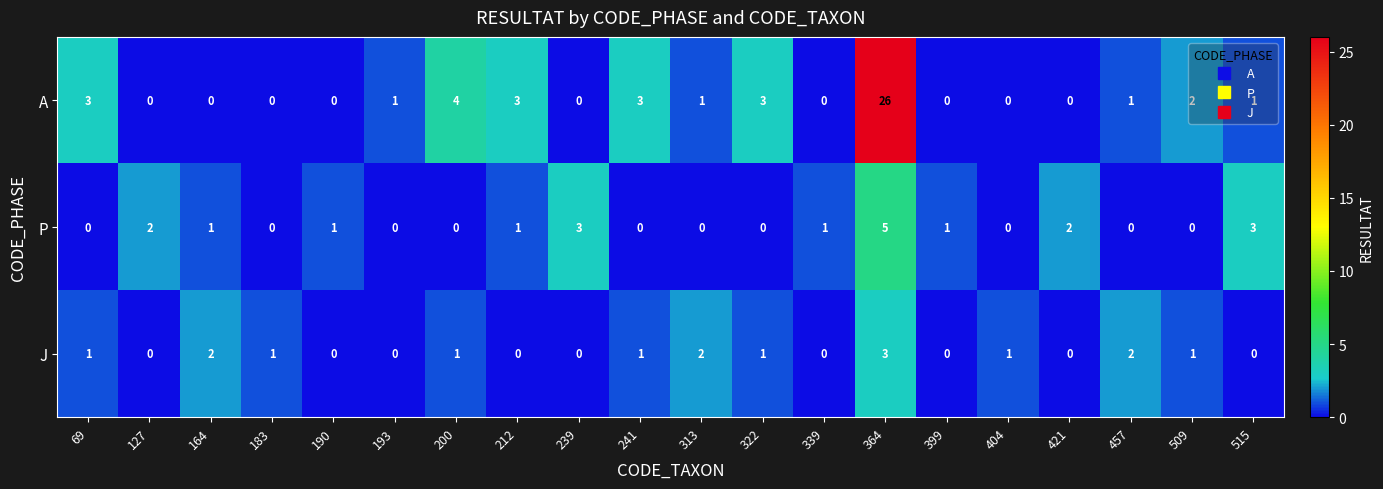

The P series shows 5 at 364. True or false?

True